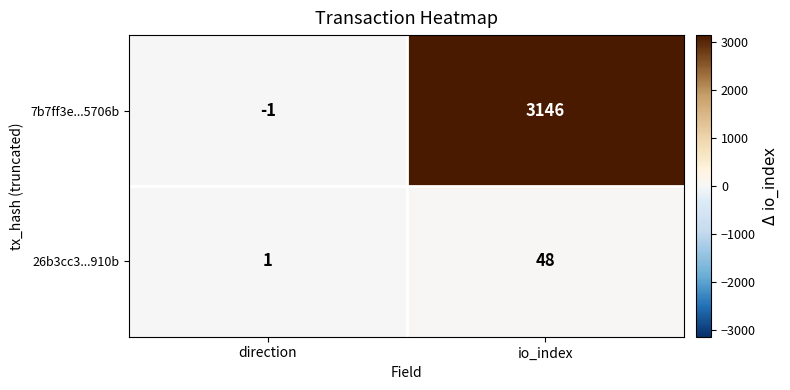

How many distinct data groups are displayed?

2